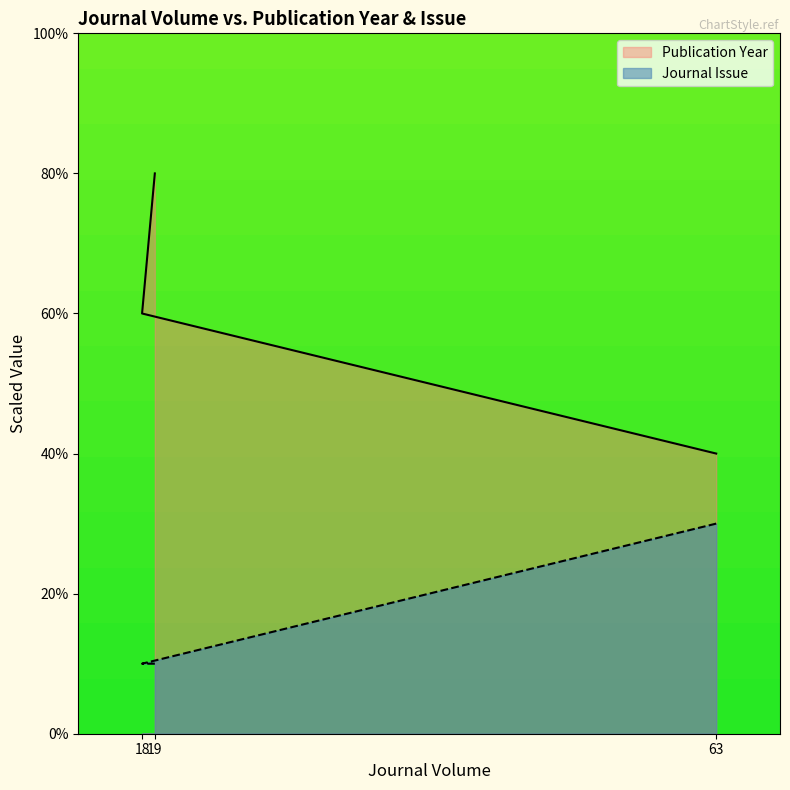

What is the highest value of the Publication Year series?

80